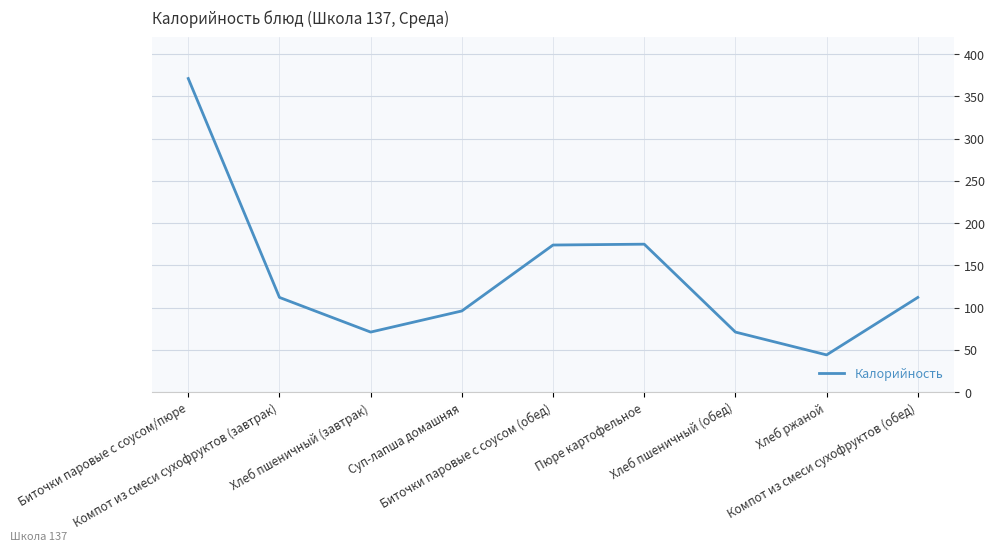

Is it true that the value at Компот из смеси сухофруктов (обед) is 112?

True